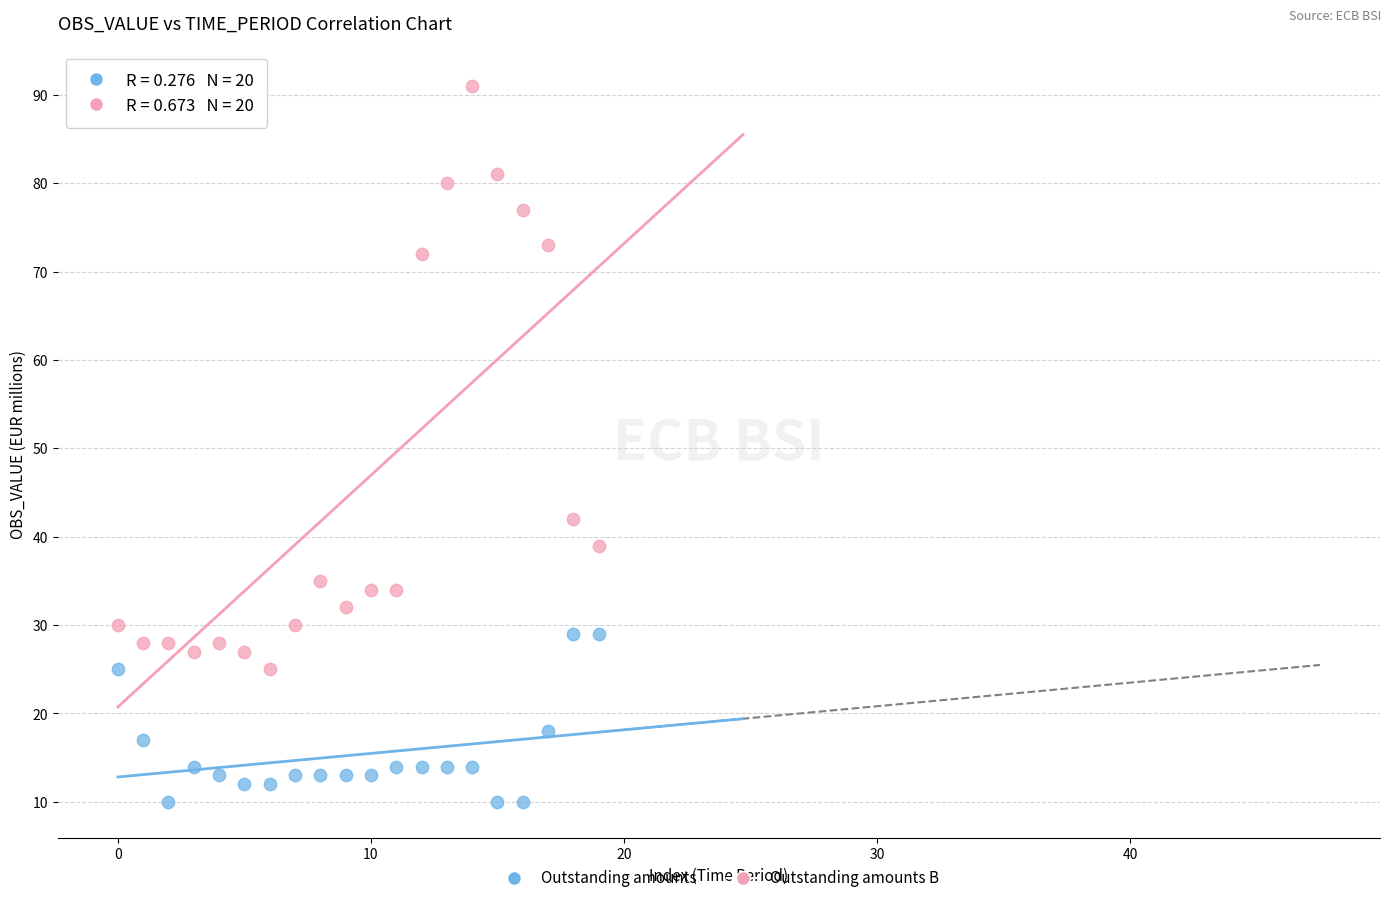

Which series contains the lowest Y value?

Outstanding amounts